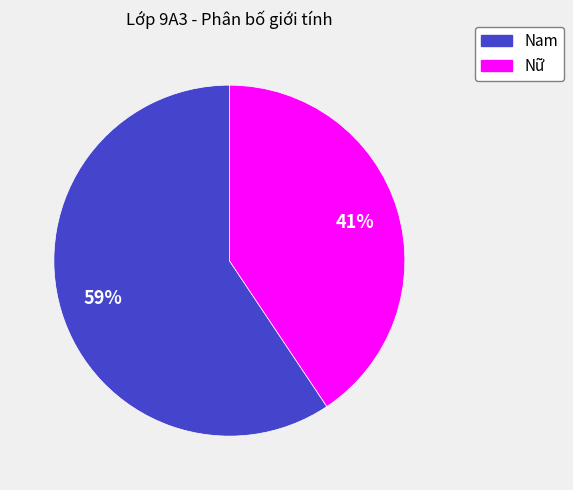

To the nearest percent, what portion does Nam represent?

59%